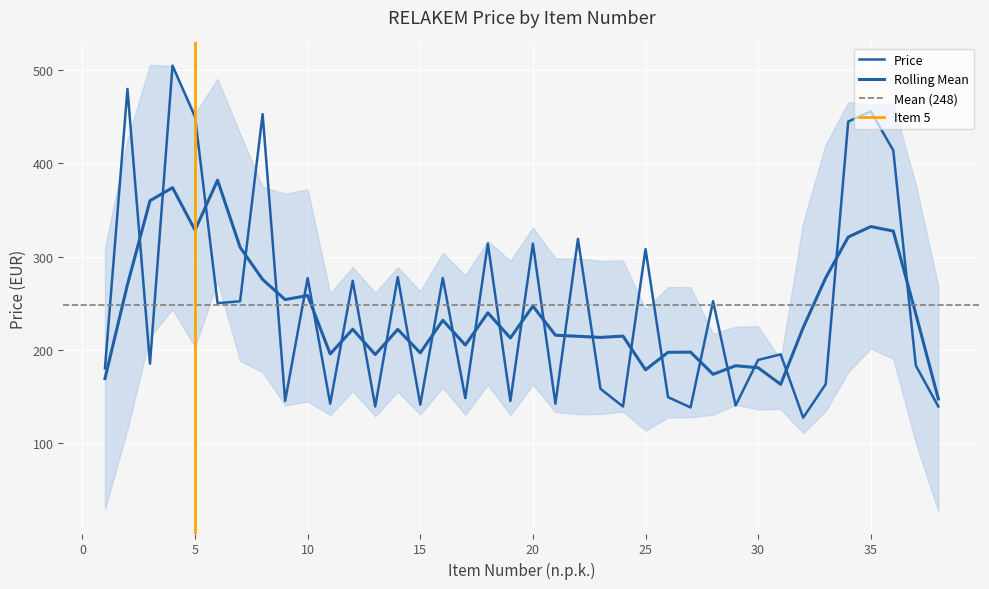

List the labels in order of value, smallest first.

32, 27, 13, 24, 38, 29, 15, 11, 21, 9, 19, 17, 26, 23, 33, 1, 37, 3, 30, 31, 6, 7, 28, 12, 10, 16, 14, 25, 18, 20, 22, 36, 34, 5, 8, 35, 2, 4